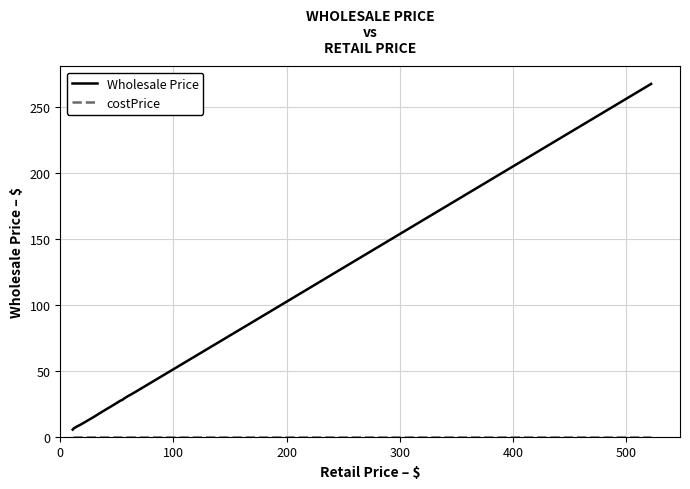

Reading left to right, extract all data points from this chart.

Wholesale Price: 5.4	6.4	7.4	7.9	9.2	14.7	19.5	24.6	27.3	28.0	28.8	29.3	30.4	33.3	94.3	127.7	127.7	267.8
costPrice: 0.0	0.0	0.0	0.0	0.0	0.0	0.0	0.0	0.0	0.0	0.0	0.0	0.0	0.0	0.0	0.0	0.0	0.0